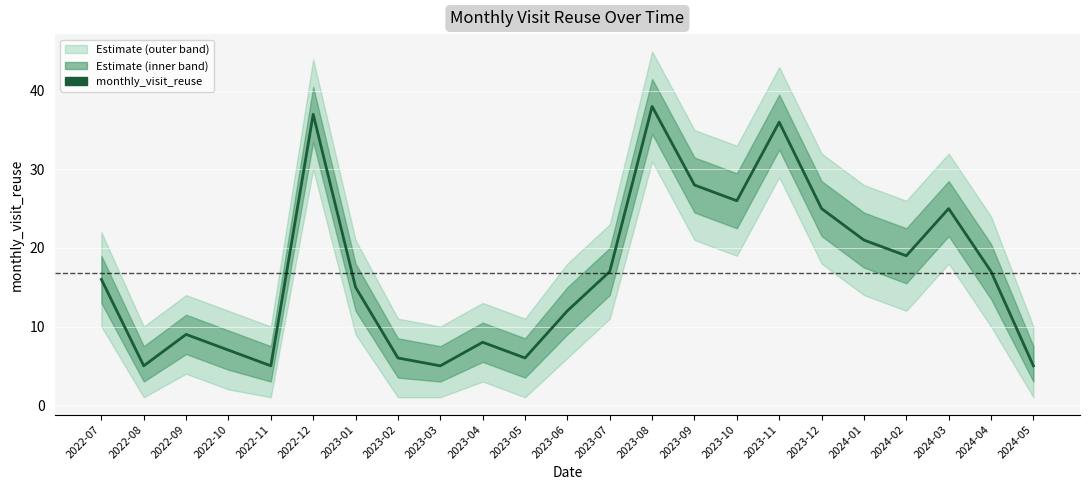

Where is the first local maximum?

2022-09